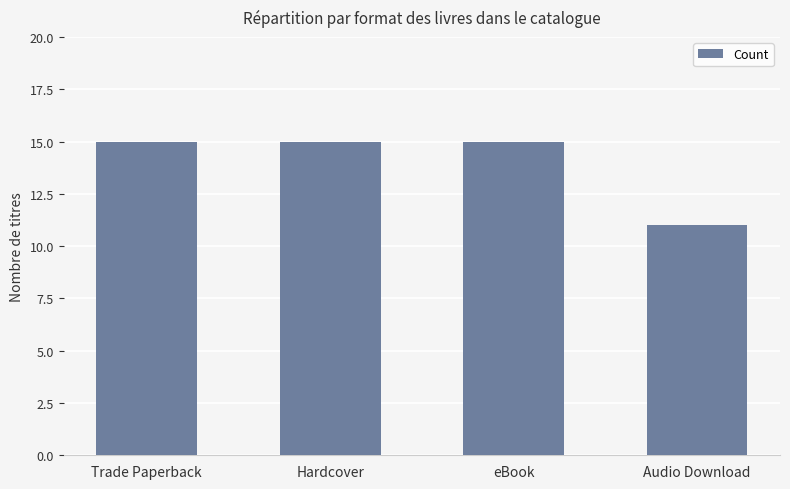

Count the number of data series in this chart.

1